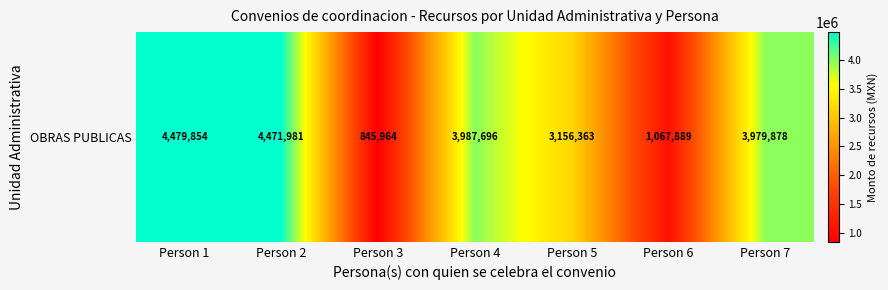

Reading left to right, list all the values displayed in this chart.

Person 1=4479854.4	Person 2=4471980.7	Person 3=845963.7	Person 4=3987695.6	Person 5=3156363.2	Person 6=1067889.3	Person 7=3979877.5